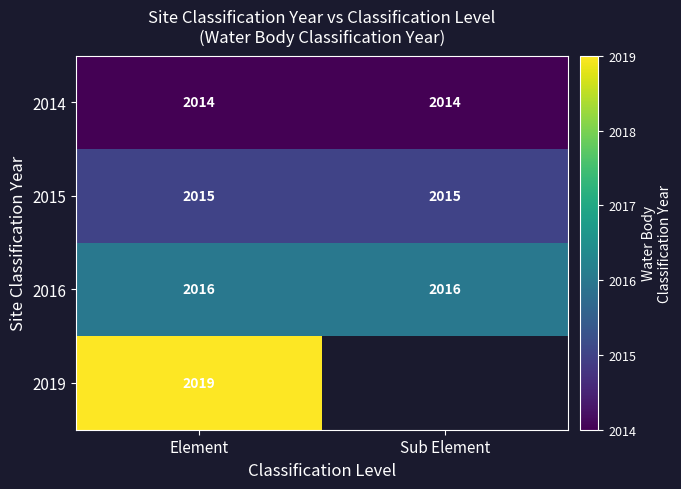

How many distinct data groups are displayed?

4